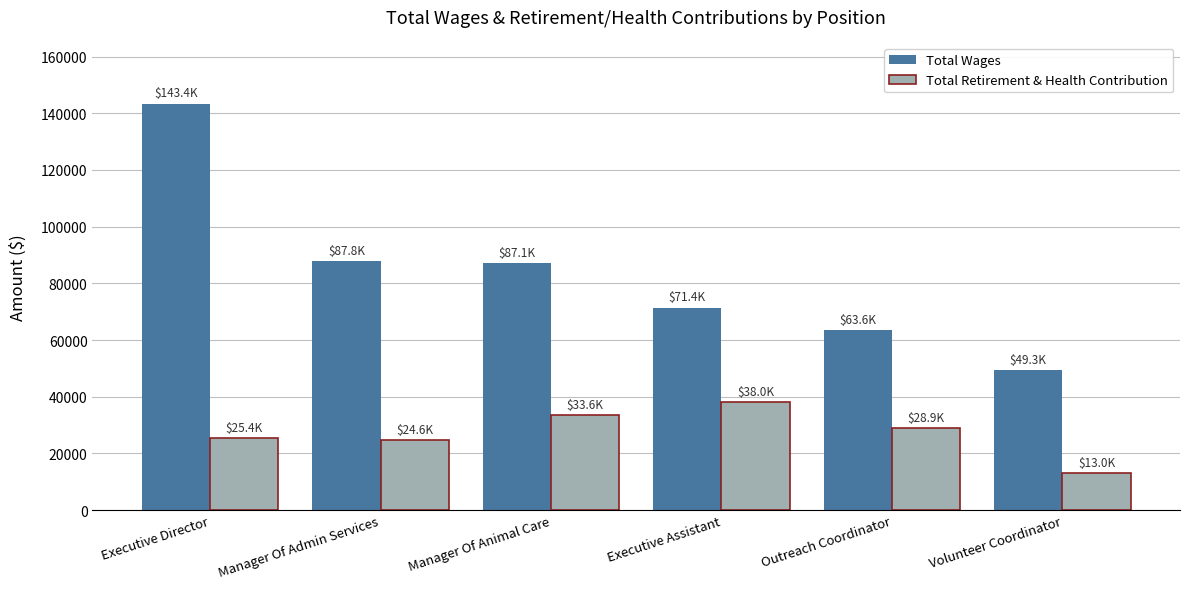

Rank the series by their maximum value, from lowest to highest.

Total Retirement & Health Contribution, Total Wages